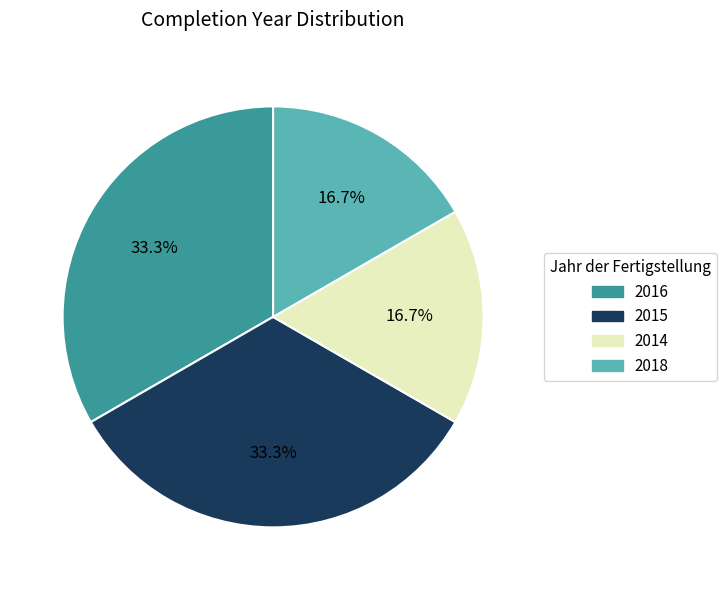

Combined, do 2018 and 2014 account for over 50%?

No